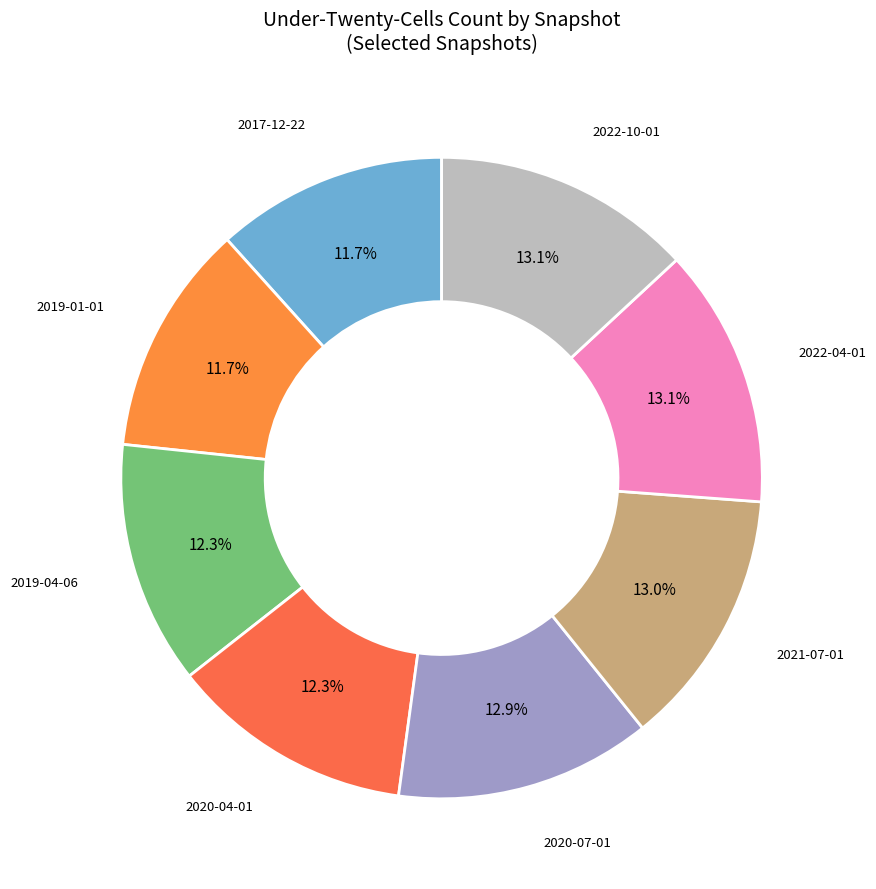

Is 2020-07-01 the majority of the pie?

No